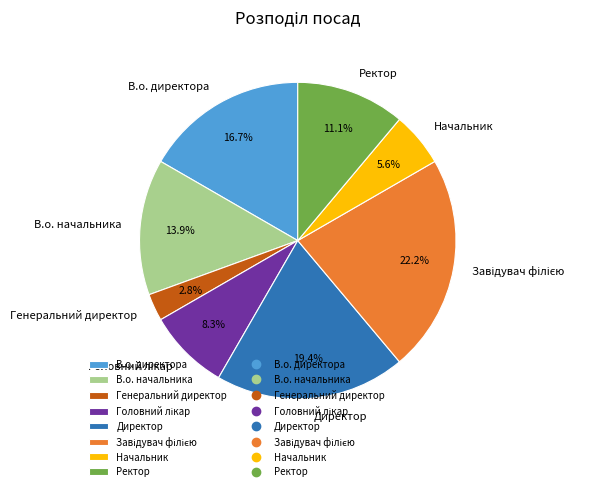

Which slice is the smallest?

Генеральний директор